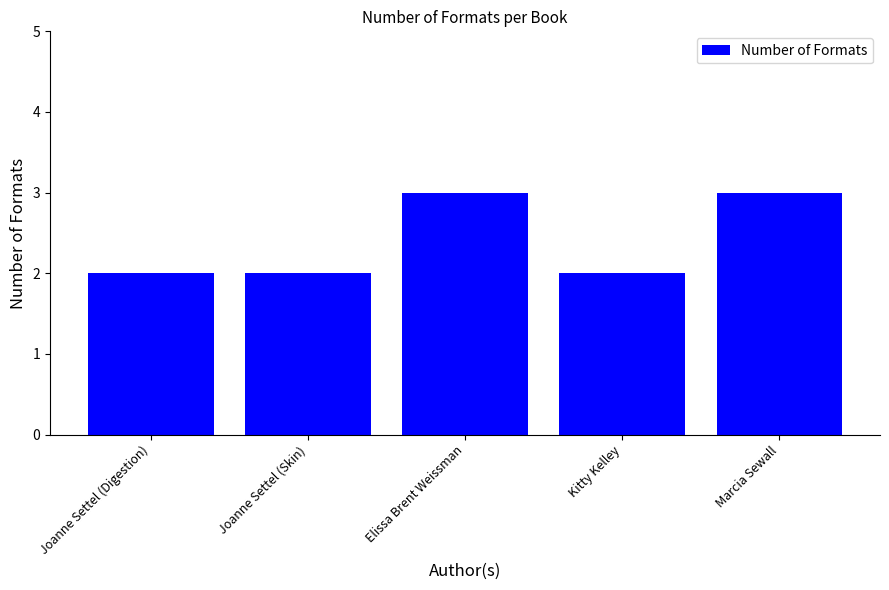

What is the approximate value at Elissa Brent Weissman?

3